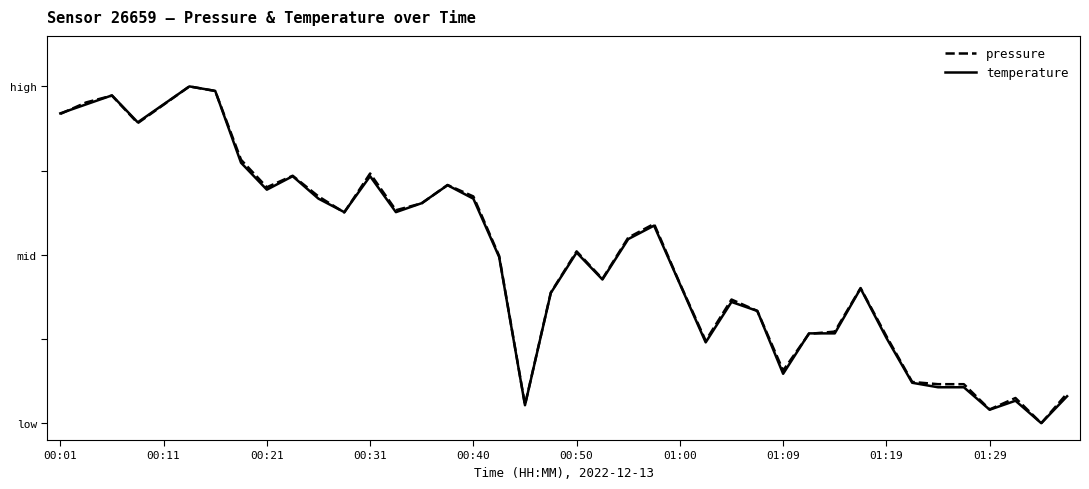

Does the chart display data point markers on the line(s)?

No